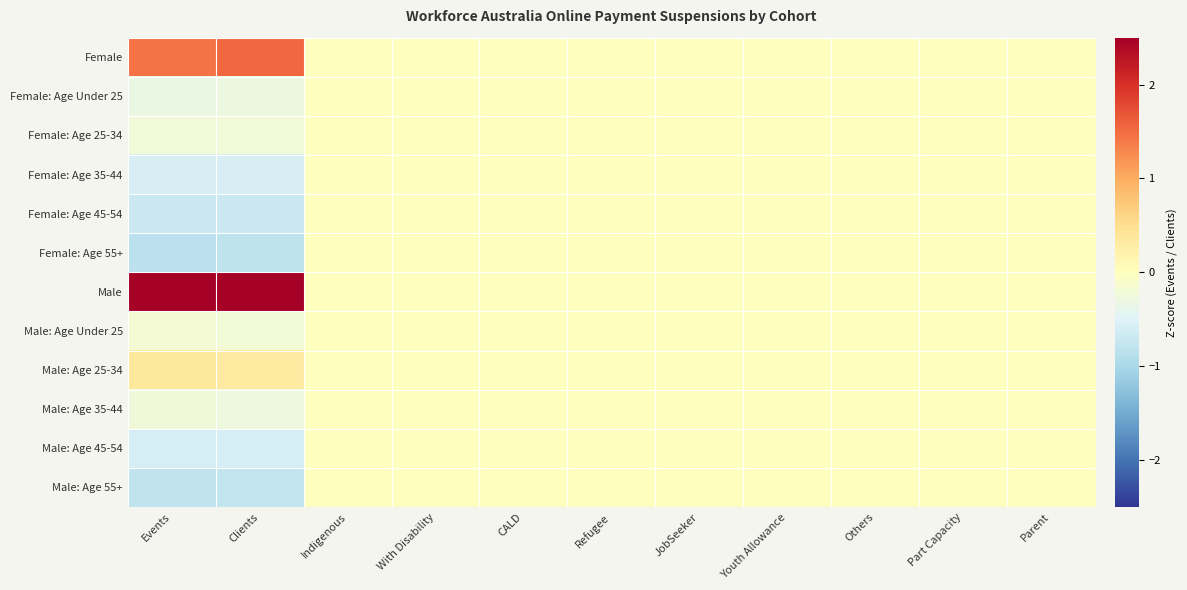

Reading left to right, transcribe all the data shown in this chart.

Female: Events=1.5	Clients=1.5	Indigenous=0.0	With Disability=0.0	CALD=0.0	Refugee=0.0	JobSeeker=0.0	Youth Allowance=0.0	Others=0.0	Part Capacity=0.0	Parent=0.0
Female: Age Under 25: Events=-0.3	Clients=-0.3	Indigenous=0.0	With Disability=0.0	CALD=0.0	Refugee=0.0	JobSeeker=0.0	Youth Allowance=0.0	Others=0.0	Part Capacity=0.0	Parent=0.0
Female: Age 25-34: Events=-0.2	Clients=-0.2	Indigenous=0.0	With Disability=0.0	CALD=0.0	Refugee=0.0	JobSeeker=0.0	Youth Allowance=0.0	Others=0.0	Part Capacity=0.0	Parent=0.0
Female: Age 35-44: Events=-0.6	Clients=-0.6	Indigenous=0.0	With Disability=0.0	CALD=0.0	Refugee=0.0	JobSeeker=0.0	Youth Allowance=0.0	Others=0.0	Part Capacity=0.0	Parent=0.0
Female: Age 45-54: Events=-0.7	Clients=-0.7	Indigenous=0.0	With Disability=0.0	CALD=0.0	Refugee=0.0	JobSeeker=0.0	Youth Allowance=0.0	Others=0.0	Part Capacity=0.0	Parent=0.0
Female: Age 55+: Events=-0.8	Clients=-0.8	Indigenous=0.0	With Disability=0.0	CALD=0.0	Refugee=0.0	JobSeeker=0.0	Youth Allowance=0.0	Others=0.0	Part Capacity=0.0	Parent=0.0
Male: Events=2.6	Clients=2.6	Indigenous=0.0	With Disability=0.0	CALD=0.0	Refugee=0.0	JobSeeker=0.0	Youth Allowance=0.0	Others=0.0	Part Capacity=0.0	Parent=0.0
Male: Age Under 25: Events=-0.2	Clients=-0.2	Indigenous=0.0	With Disability=0.0	CALD=0.0	Refugee=0.0	JobSeeker=0.0	Youth Allowance=0.0	Others=0.0	Part Capacity=0.0	Parent=0.0
Male: Age 25-34: Events=0.4	Clients=0.3	Indigenous=0.0	With Disability=0.0	CALD=0.0	Refugee=0.0	JobSeeker=0.0	Youth Allowance=0.0	Others=0.0	Part Capacity=0.0	Parent=0.0
Male: Age 35-44: Events=-0.2	Clients=-0.3	Indigenous=0.0	With Disability=0.0	CALD=0.0	Refugee=0.0	JobSeeker=0.0	Youth Allowance=0.0	Others=0.0	Part Capacity=0.0	Parent=0.0
Male: Age 45-54: Events=-0.6	Clients=-0.6	Indigenous=0.0	With Disability=0.0	CALD=0.0	Refugee=0.0	JobSeeker=0.0	Youth Allowance=0.0	Others=0.0	Part Capacity=0.0	Parent=0.0
Male: Age 55+: Events=-0.8	Clients=-0.8	Indigenous=0.0	With Disability=0.0	CALD=0.0	Refugee=0.0	JobSeeker=0.0	Youth Allowance=0.0	Others=0.0	Part Capacity=0.0	Parent=0.0